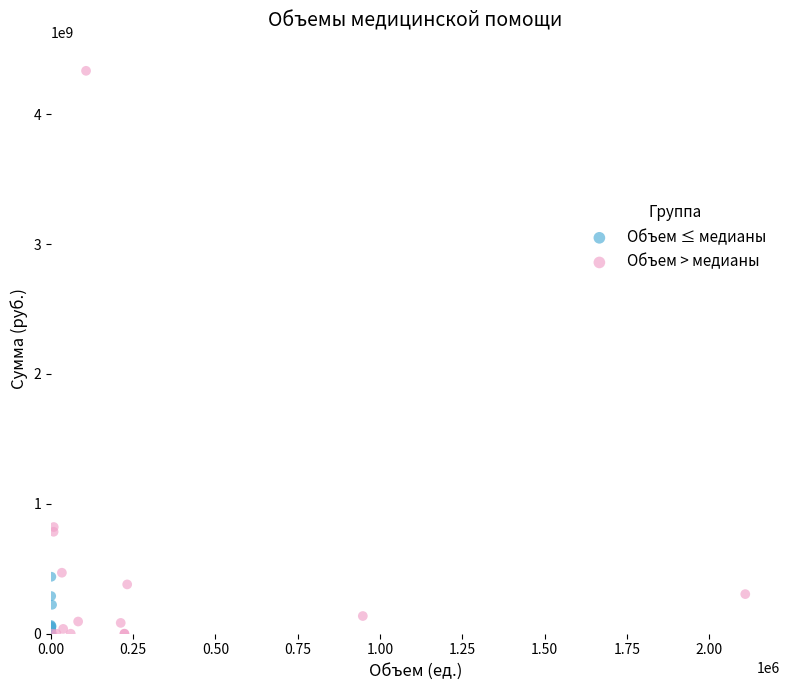

Which series reaches the maximum Y coordinate?

Объем > медианы